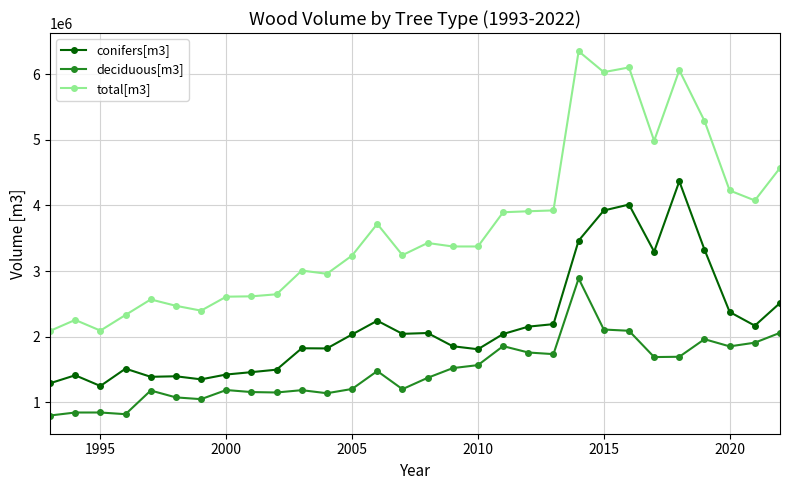

Which series has the largest range (max minus min)?

total[m3]